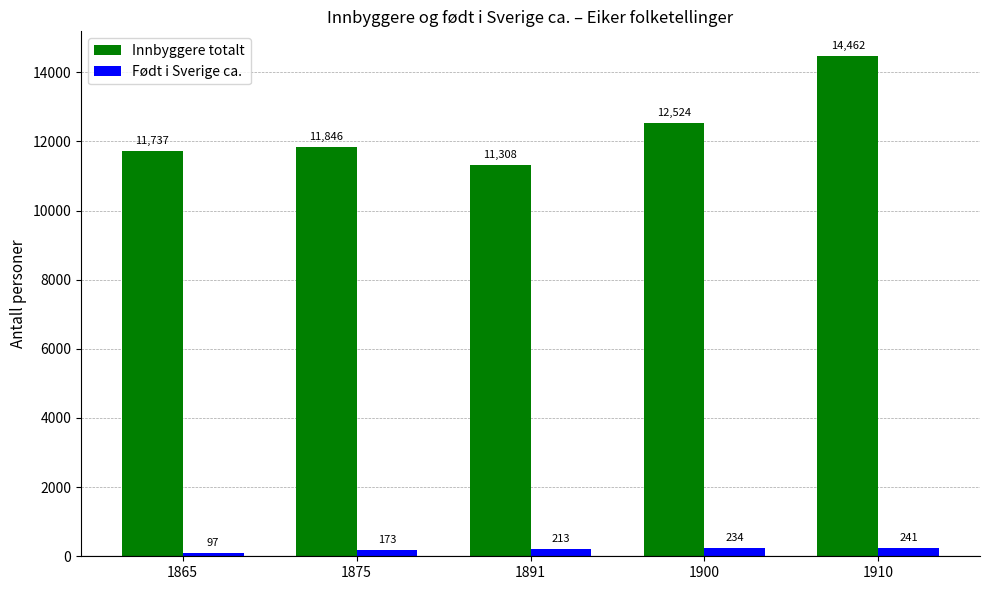

At how many categories does at least one series exceed 4179?

5